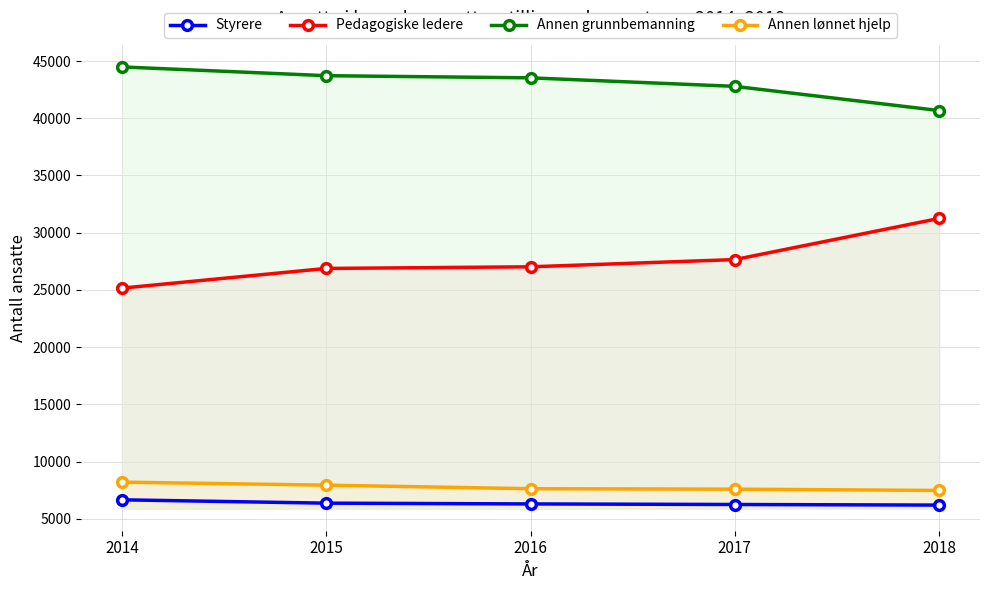

At which label does Pedagogiske ledere first exceed 27021?

2017